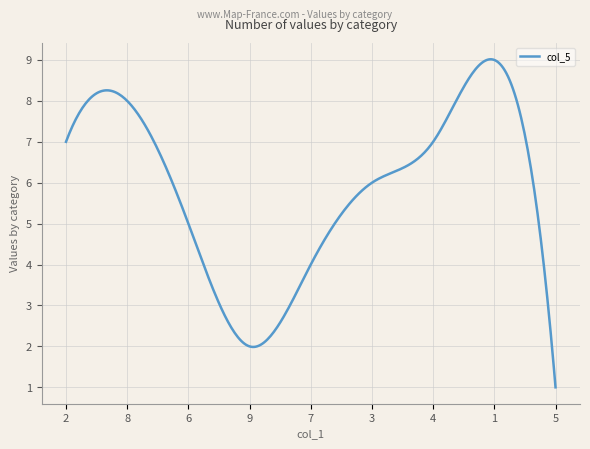

What is the difference between the maximum and minimum values?

8.0